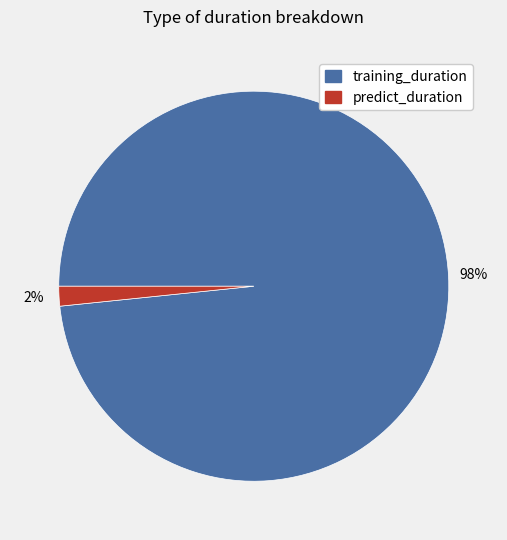

Does training_duration account for over 50% of the chart?

Yes